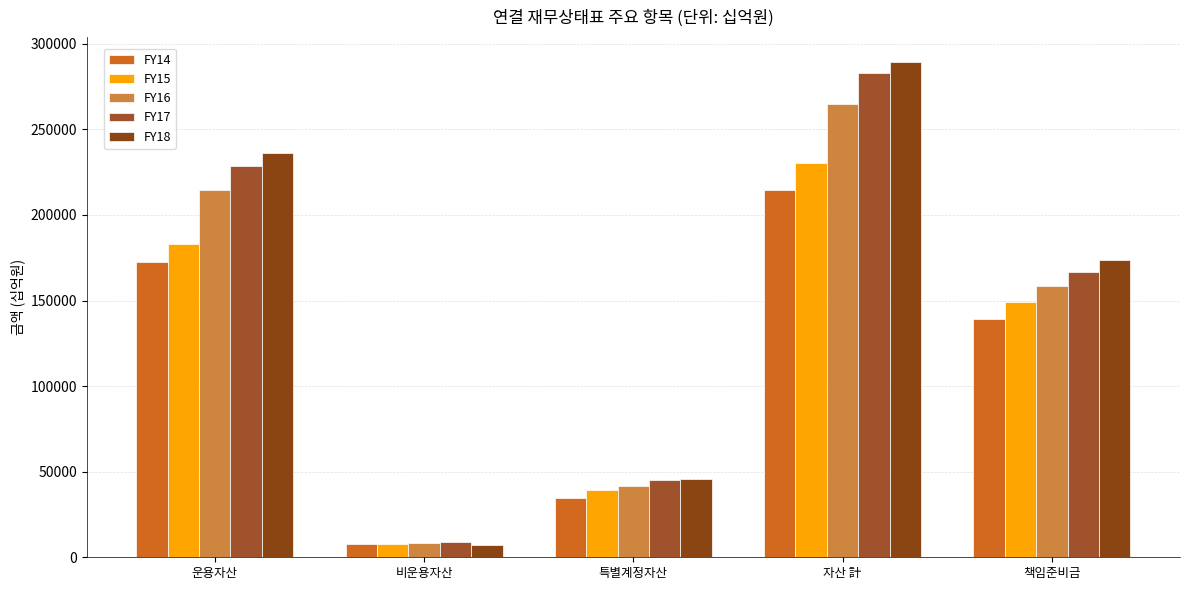

At which label does FY18 reach its minimum?

비운용자산